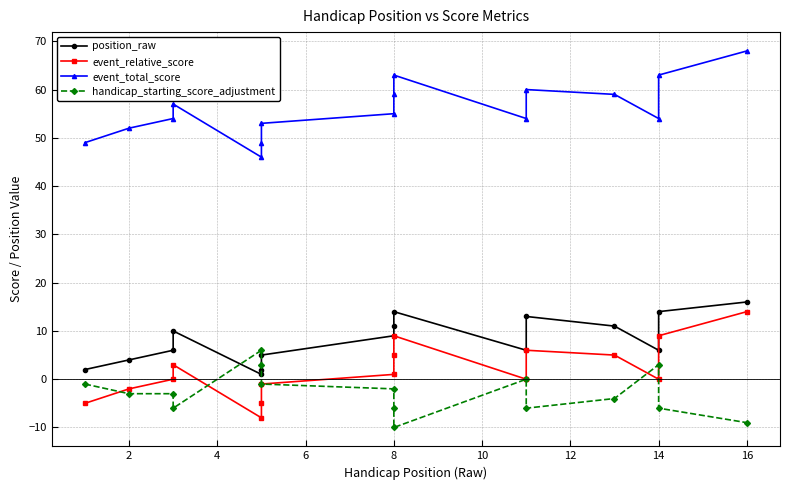

Is this an area chart (filled region under the line)?

No